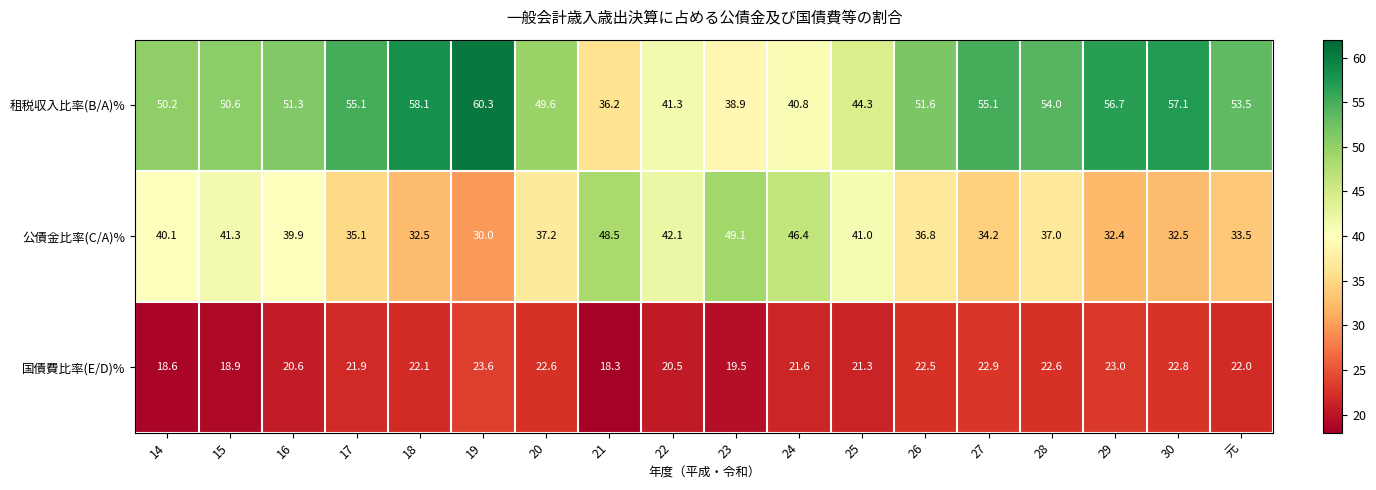

Which series has the largest range (max minus min)?

租税収入比率(B/A)%